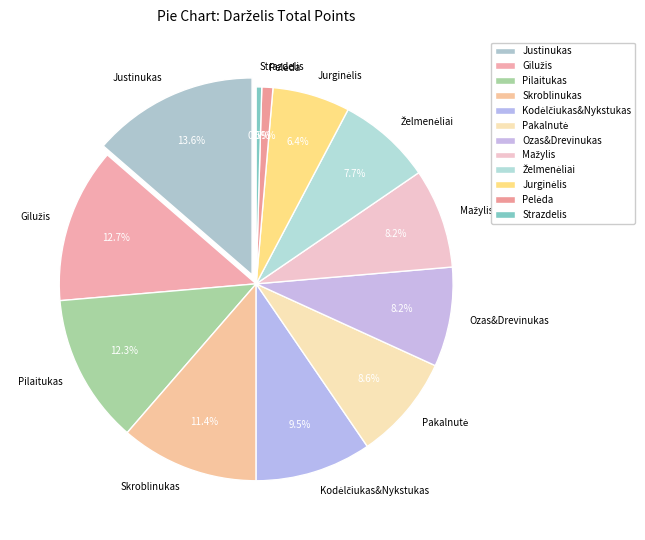

Is there a majority slice in this chart?

No